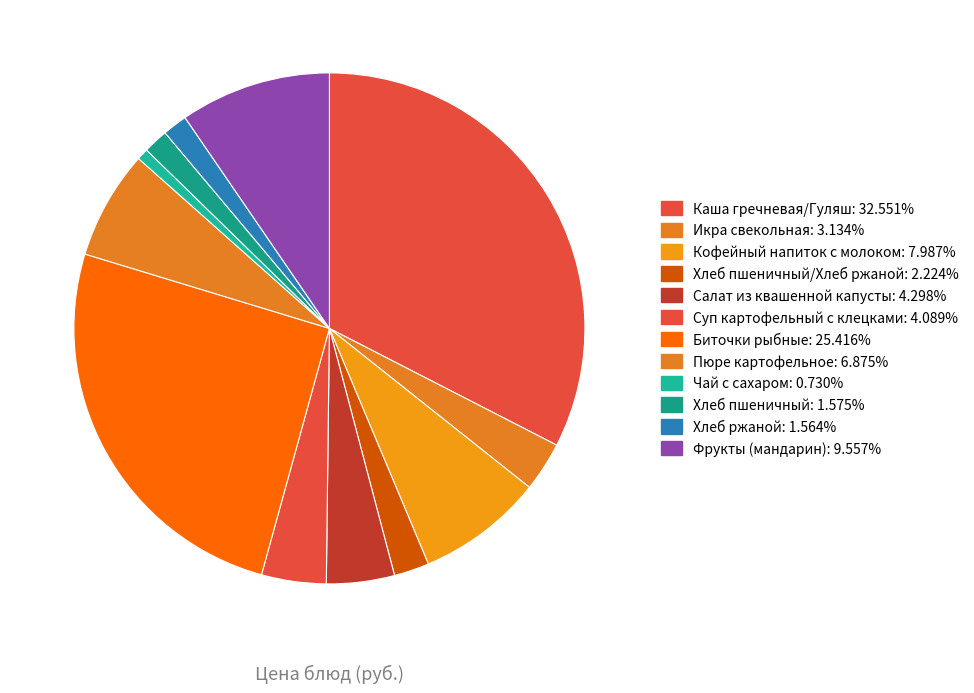

How many segments does this pie chart have?

12